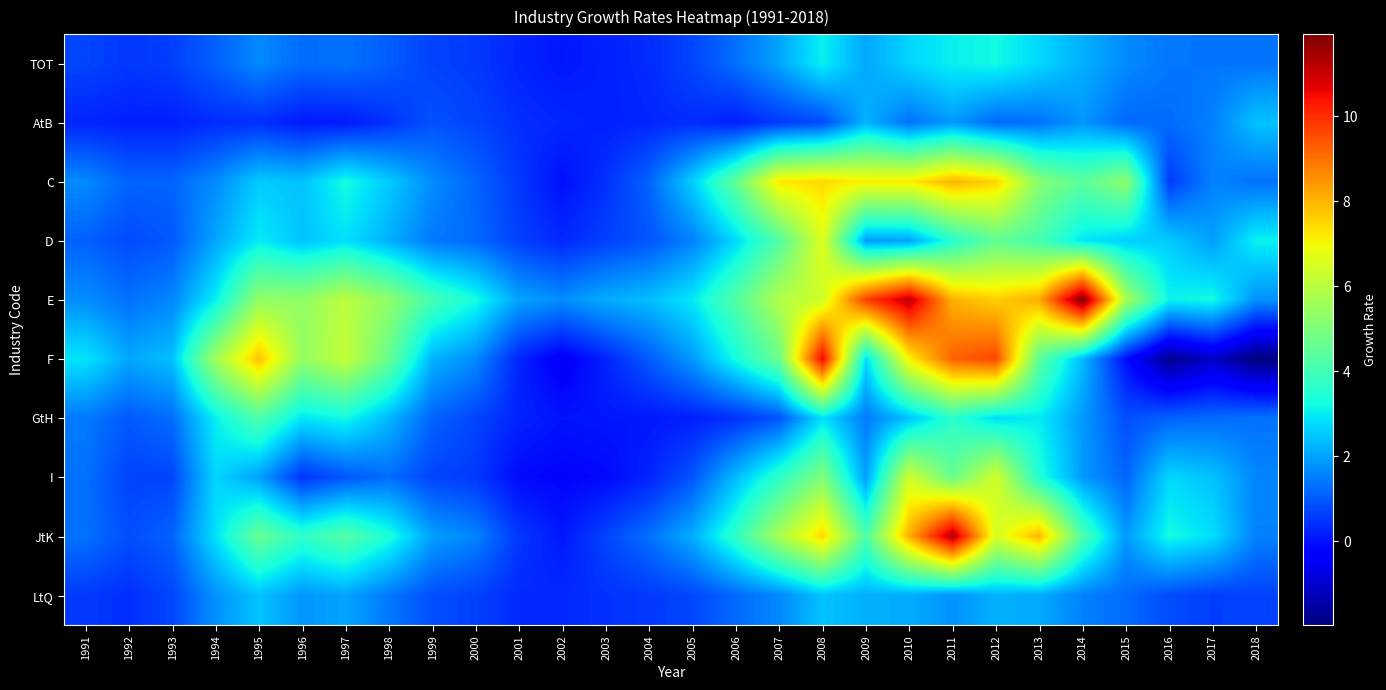

Reading right to left, what are all the values shown in this chart?

TOT: 2018=1.4	2017=1.4	2016=1.4	2015=1.7	2014=2.2	2013=2.7	2012=3.2	2011=3.1	2010=2.7	2009=2.1	2008=3.1	2007=2.0	2006=1.3	2005=0.7	2004=0.4	2003=0.2	2002=0.1	2001=0.3	2000=0.6	1999=0.7	1998=1.1	1997=1.3	1996=1.3	1995=1.6	1994=1.1	1993=0.6	1992=0.5	1991=0.7
AtB: 2018=2.4	2017=1.5	2016=1.2	2015=1.2	2014=1.8	2013=1.3	2012=1.2	2011=1.9	2010=1.3	2009=2.2	2008=0.8	2007=0.6	2006=0.2	2005=0.4	2004=0.3	2003=0.2	2002=0.3	2001=0.4	2000=0.7	1999=0.9	1998=0.5	1997=0.1	1996=0.1	1995=0.4	1994=0.4	1993=0.2	1992=0.2	1991=0.3
C: 2018=1.3	2017=1.6	2016=0.6	2015=5.3	2014=4.4	2013=5.2	2012=7.5	2011=8.0	2010=7.2	2009=7.1	2008=7.5	2007=7.2	2006=4.5	2005=2.6	2004=1.2	2003=0.4	2002=-0.0	2001=0.5	2000=1.2	1999=1.7	1998=2.5	1997=3.3	1996=2.4	1995=2.5	1994=1.7	1993=1.2	1992=1.1	1991=1.7
D: 2018=3.1	2017=2.0	2016=2.6	2015=2.6	2014=2.9	2013=4.1	2012=4.5	2011=3.5	2010=2.0	2009=1.9	2008=6.6	2007=4.3	2006=2.7	2005=1.5	2004=0.9	2003=0.6	2002=0.3	2001=0.7	2000=1.2	1999=1.4	1998=2.2	1997=2.8	1996=2.5	1995=3.0	1994=2.0	1993=1.0	1992=0.8	1991=1.1
E: 2018=1.8	2017=3.2	2016=3.1	2015=5.7	2014=11.9	2013=8.1	2012=7.6	2011=8.0	2010=11.1	2009=9.7	2008=6.4	2007=5.9	2006=4.3	2005=3.0	2004=2.4	2003=2.1	2002=1.7	2001=2.0	2000=3.3	1999=4.0	1998=5.3	1997=6.0	1996=5.4	1995=5.4	1994=3.0	1993=1.6	1992=1.3	1991=1.7
F: 2018=-2.0	2017=-1.1	2016=-1.8	2015=-0.0	2014=2.3	2013=4.4	2012=9.6	2011=9.2	2010=7.1	2009=2.8	2008=10.6	2007=4.7	2006=3.3	2005=1.9	2004=1.0	2003=0.3	2002=-0.4	2001=0.3	2000=1.7	1999=2.2	1998=4.6	1997=6.2	1996=5.4	1995=7.8	1994=5.6	1993=2.4	1992=2.1	1991=2.9
GtH: 2018=1.3	2017=1.2	2016=1.1	2015=0.8	2014=1.9	2013=3.0	2012=2.8	2011=3.6	2010=2.4	2009=1.5	2008=2.8	2007=0.9	2006=0.4	2005=0.2	2004=0.1	2003=0.1	2002=0.0	2001=0.2	2000=0.7	1999=1.1	1998=2.3	1997=3.2	1996=2.9	1995=4.2	1994=3.0	1993=1.3	1992=1.0	1991=1.4
I: 2018=1.6	2017=2.4	2016=2.7	2015=1.2	2014=1.9	2013=3.4	2012=6.4	2011=4.6	2010=6.4	2009=2.0	2008=5.0	2007=3.7	2006=2.3	2005=0.9	2004=0.3	2003=-0.1	2002=-0.2	2001=-0.1	2000=0.5	1999=0.7	1998=1.3	1997=1.0	1996=0.5	1995=2.0	1994=2.7	1993=0.7	1992=0.7	1991=1.3
JtK: 2018=1.6	2017=2.8	2016=3.3	2015=1.9	2014=4.2	2013=8.0	2012=6.5	2011=11.3	2010=8.1	2009=4.2	2008=7.5	2007=5.7	2006=3.7	2005=2.2	2004=1.3	2003=0.7	2002=0.1	2001=0.5	2000=1.6	1999=2.0	1998=3.4	1997=4.3	1996=3.7	1995=4.6	1994=2.8	1993=1.1	1992=0.9	1991=1.3
LtQ: 2018=0.7	2017=0.6	2016=0.8	2015=1.2	2014=1.5	2013=2.1	2012=2.2	2011=1.8	2010=2.1	2009=2.2	2008=2.4	2007=1.6	2006=1.2	2005=0.8	2004=0.6	2003=0.5	2002=0.3	2001=0.4	2000=0.7	1999=0.9	1998=1.4	1997=2.0	1996=1.8	1995=2.4	1994=1.8	1993=0.7	1992=0.4	1991=0.6